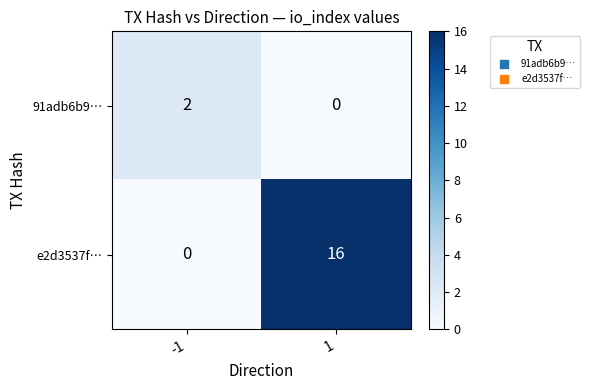

Reading left to right, transcribe all the data shown in this chart.

91adb6b9…: 2	0
e2d3537f…: 0	16